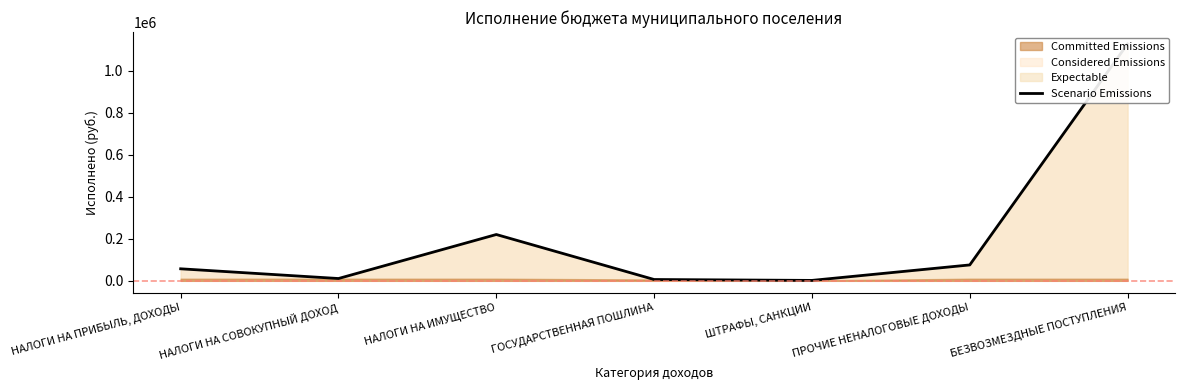

How many data points are less than 57305?

3